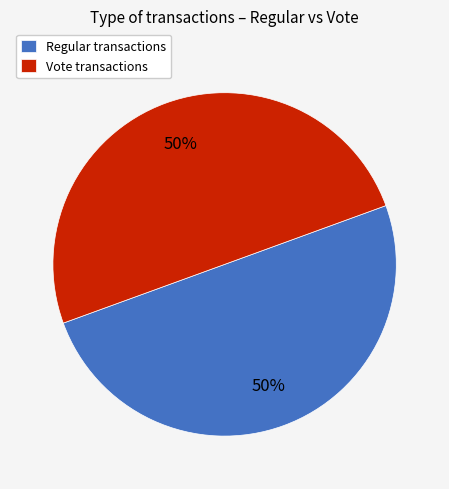

Is it true that Vote transactions is 50% of the pie?

True